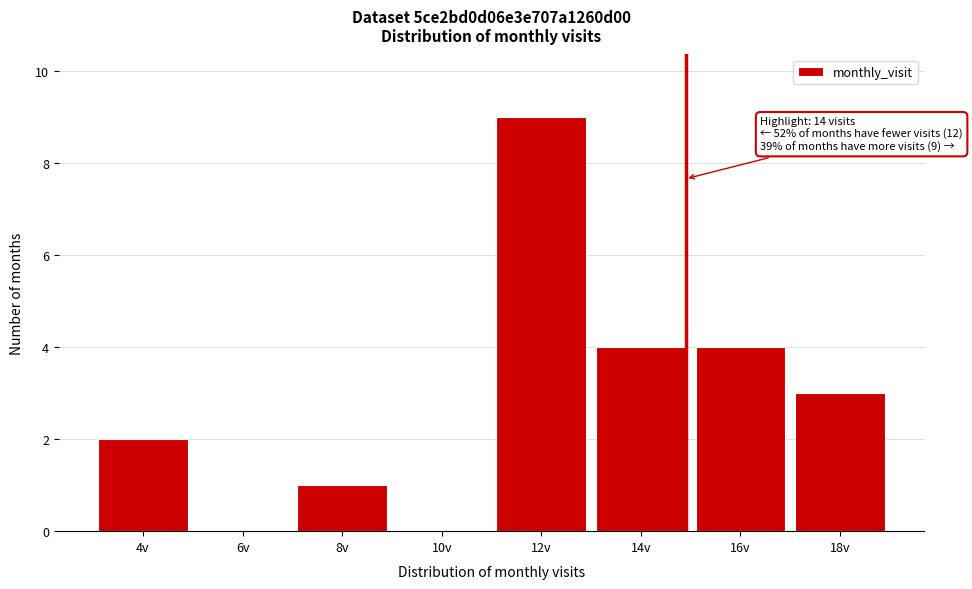

Reading left to right, list all the values displayed in this chart.

4v=2	6v=0	8v=1	10v=0	12v=9	14v=4	16v=4	18v=3